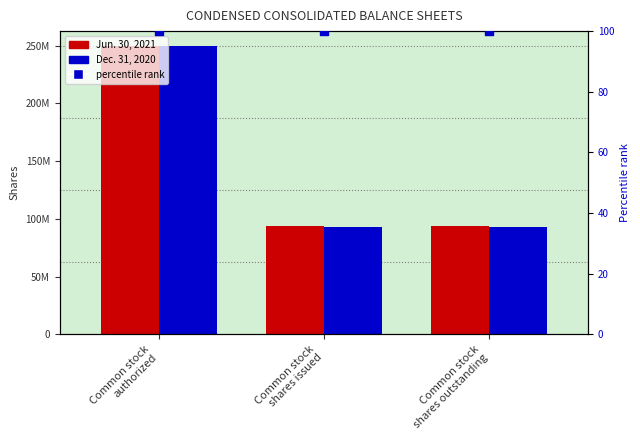

At how many categories does at least one series exceed 209442978?

1